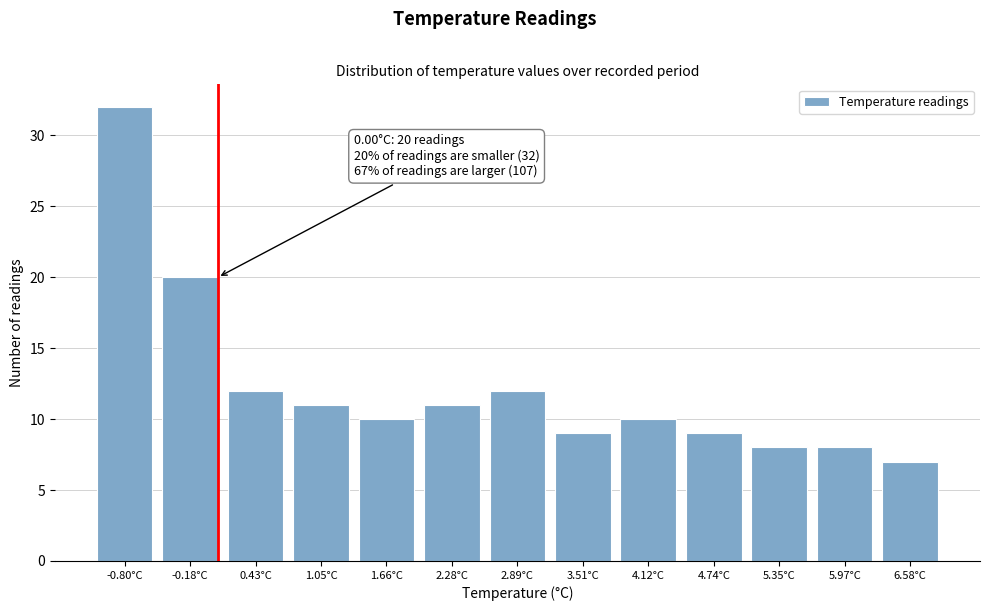

Reading left to right, transcribe all the data shown in this chart.

-0.80°C=32	-0.18°C=20	0.43°C=12	1.05°C=11	1.66°C=10	2.28°C=11	2.89°C=12	3.51°C=9	4.12°C=10	4.74°C=9	5.35°C=8	5.97°C=8	6.58°C=7